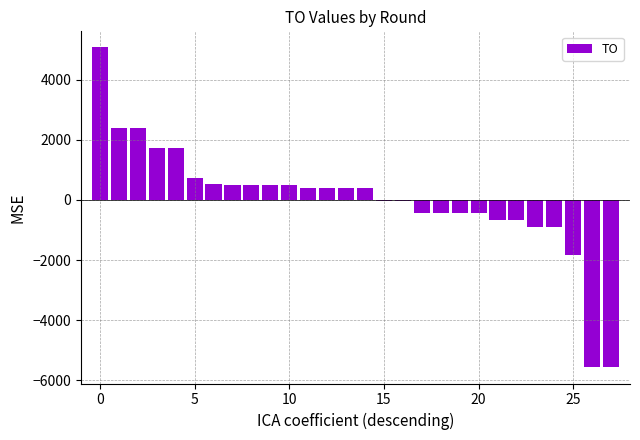

What is the value of the 25th bar from the left?

-910.0